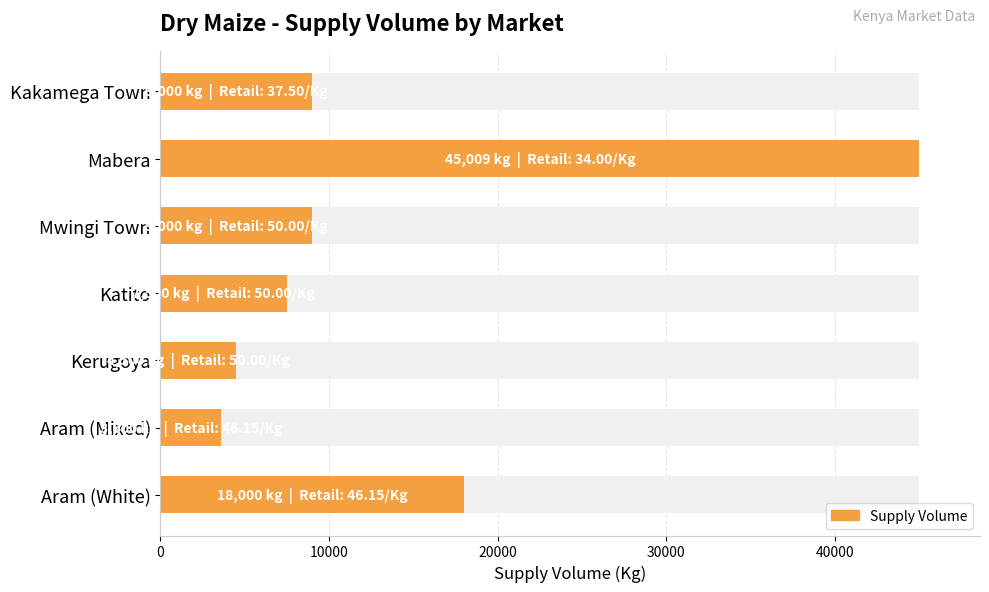

Count the number of data series in this chart.

1